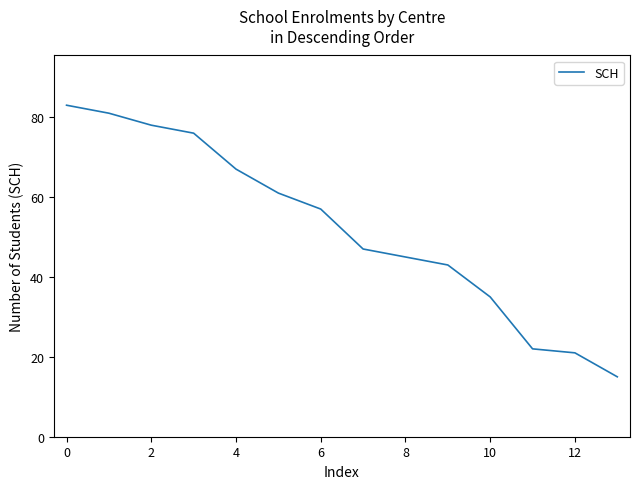

What is the greatest value displayed?

83